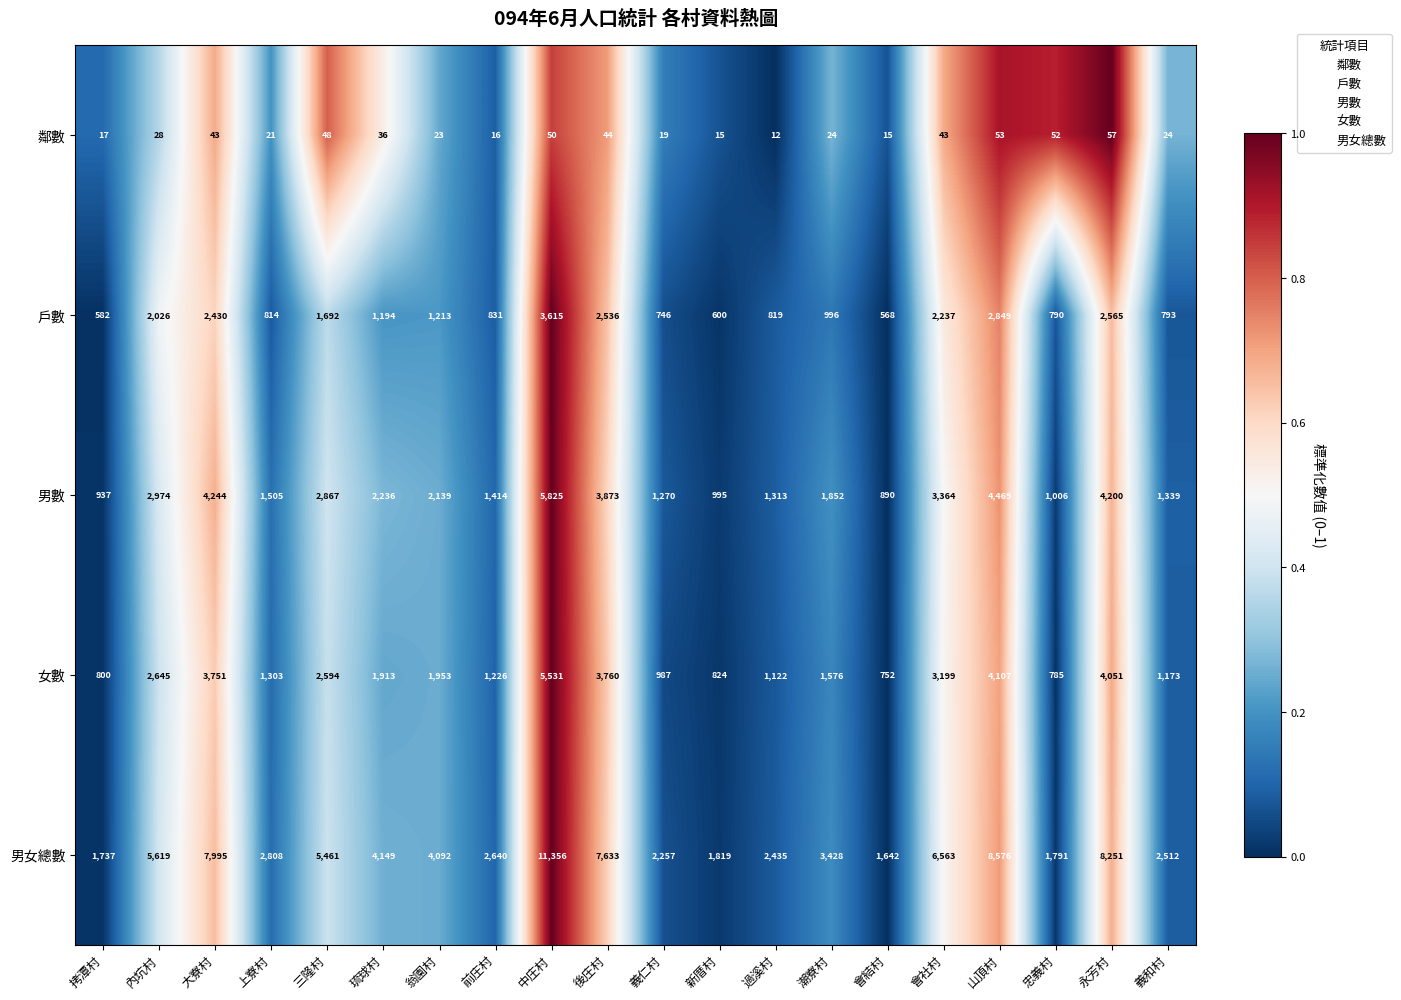

What is the difference between the 鄰數 values at 前庄村 and 過溪村?

4